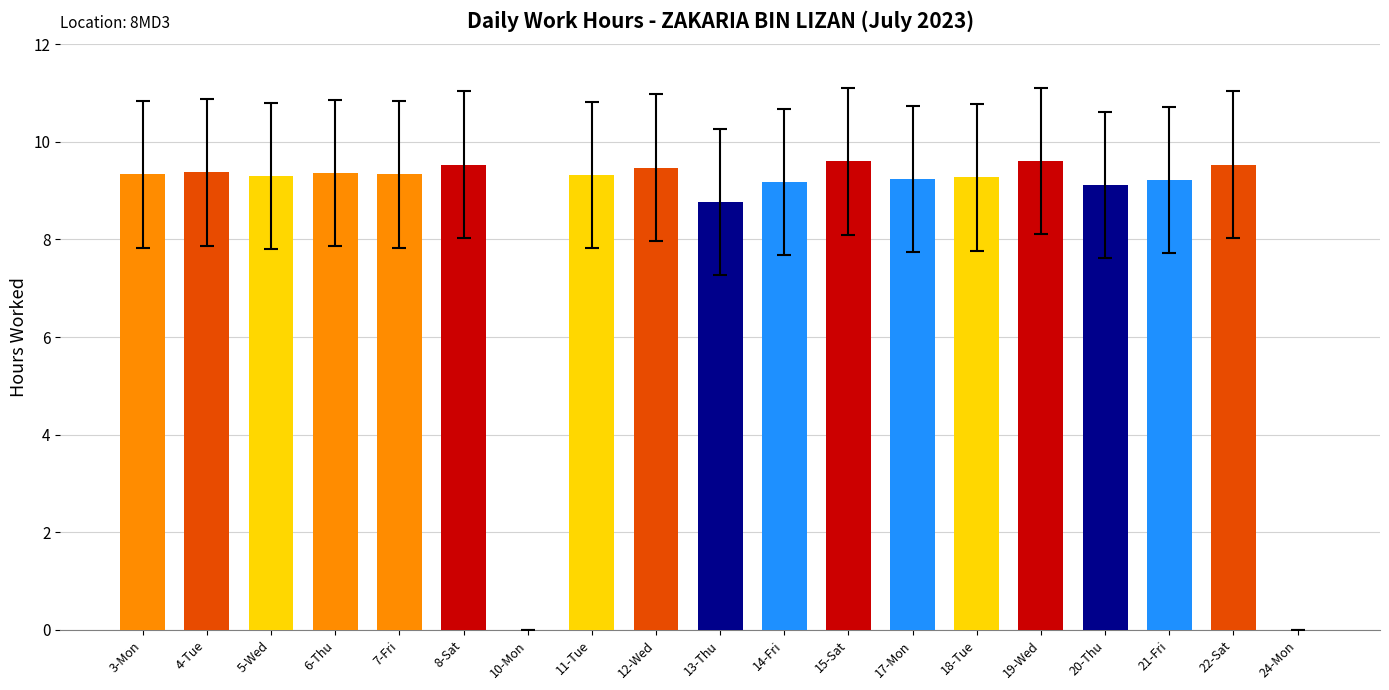

At which label does the data first exceed 9?

3-Mon